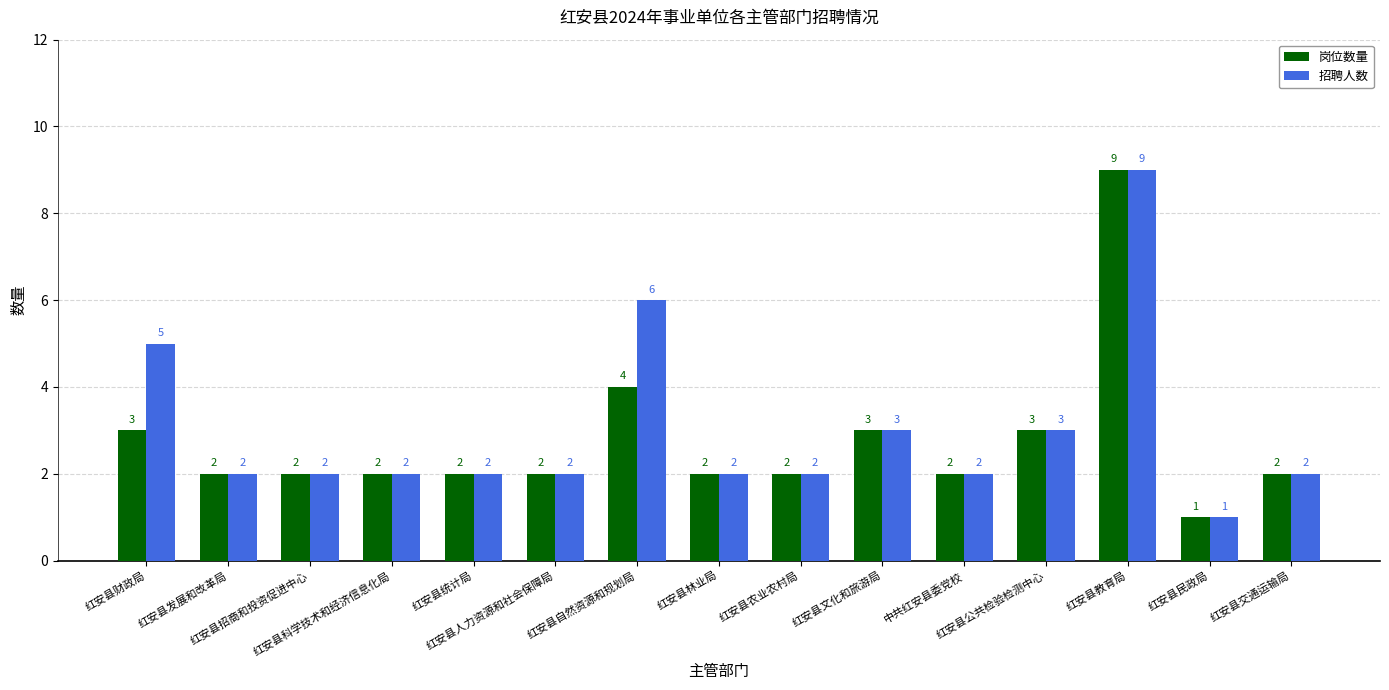

What position from the right is 红安县交通运输局?

1